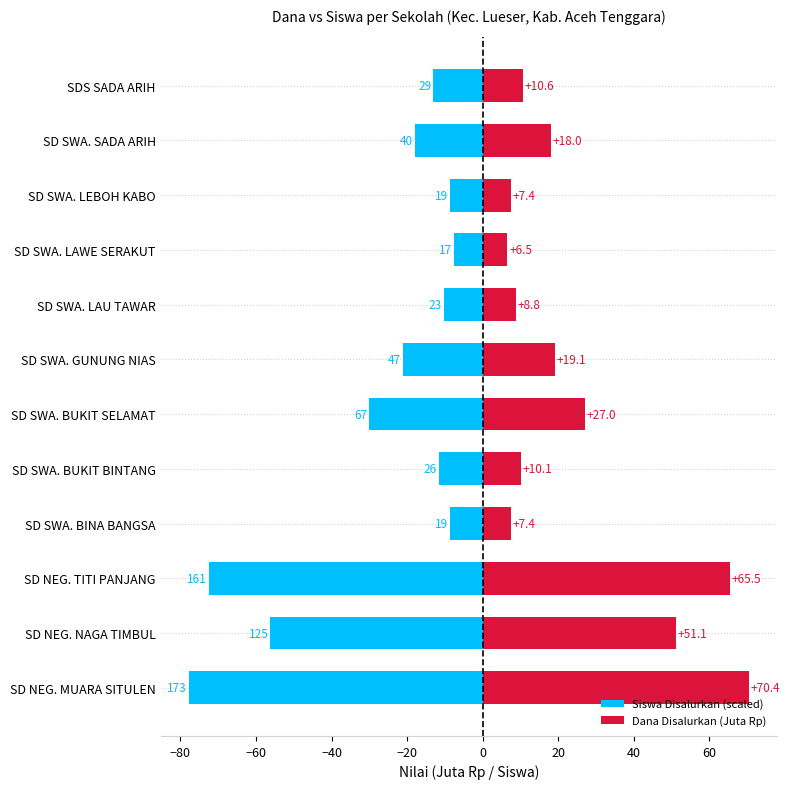

Which series changed the most between SD SWA. BINA BANGSA and SD SWA. LAU TAWAR?

Siswa Disalurkan (scaled)